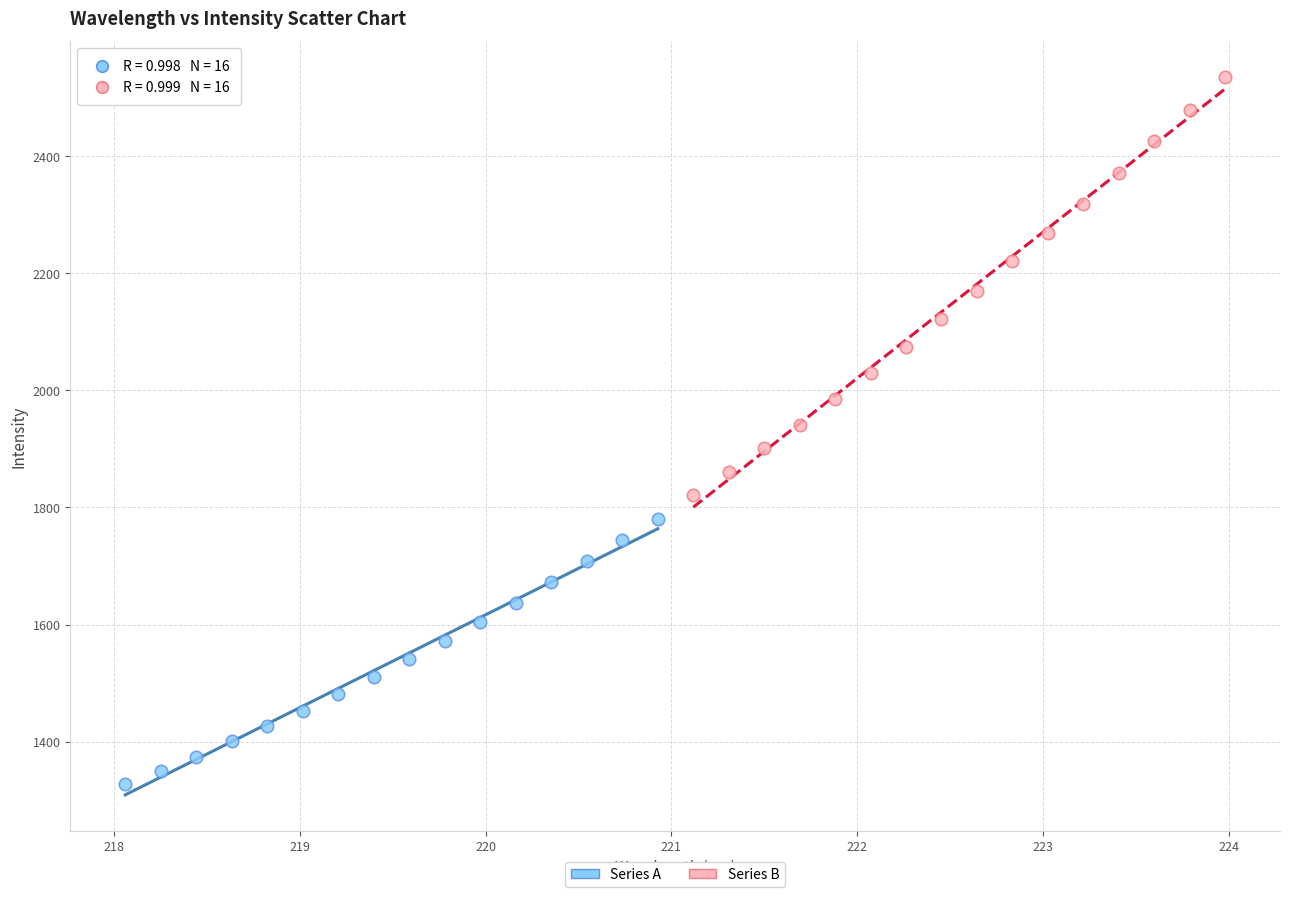

Which series reaches the maximum Y coordinate?

Series B